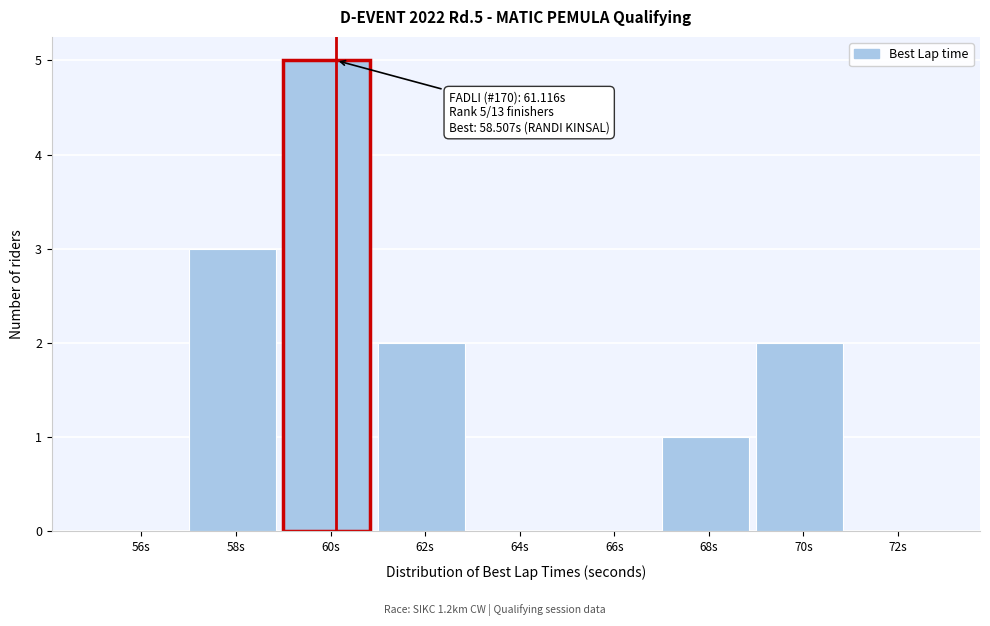

Reading left to right, transcribe all the data shown in this chart.

56s=0	58s=3	60s=5	62s=2	64s=0	66s=0	68s=1	70s=2	72s=0